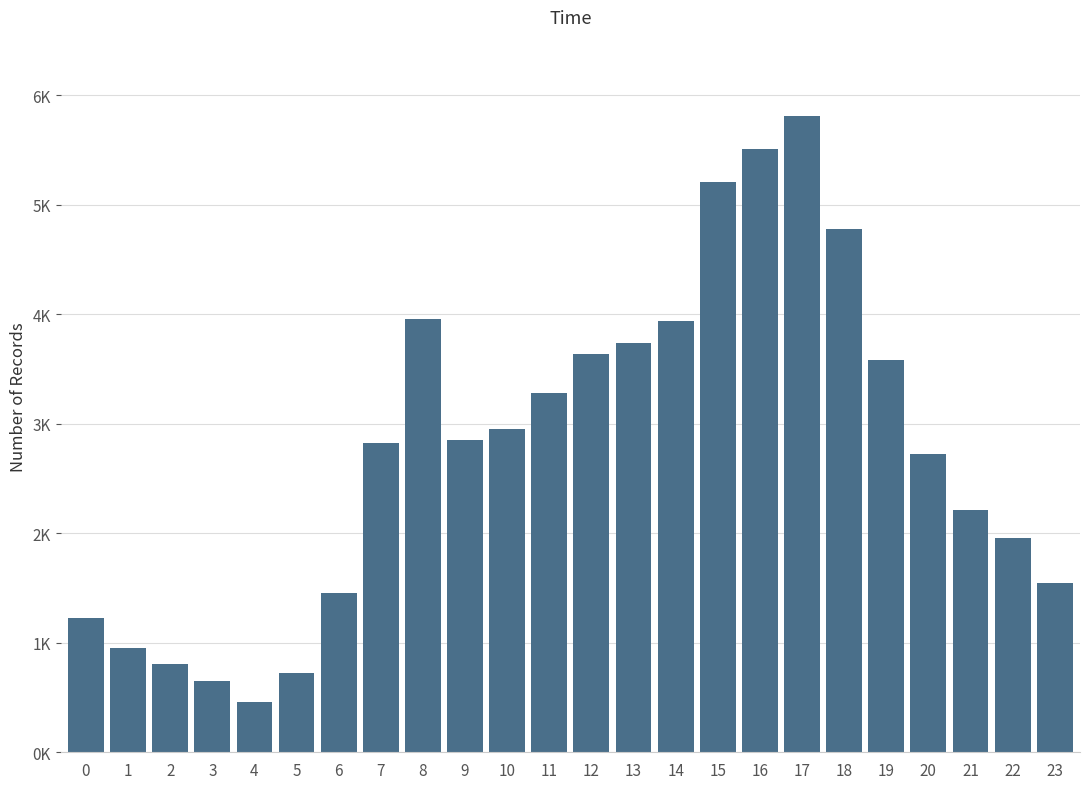

Does the chart contain any negative values?

No